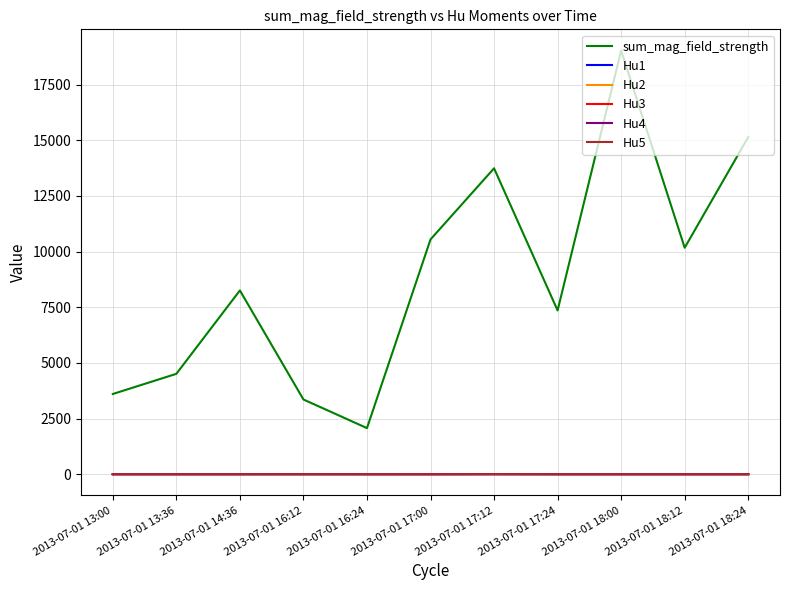

Between which two adjacent categories do Hu1 and Hu3 first intersect?

2013-07-01 17:00 and 2013-07-01 17:12